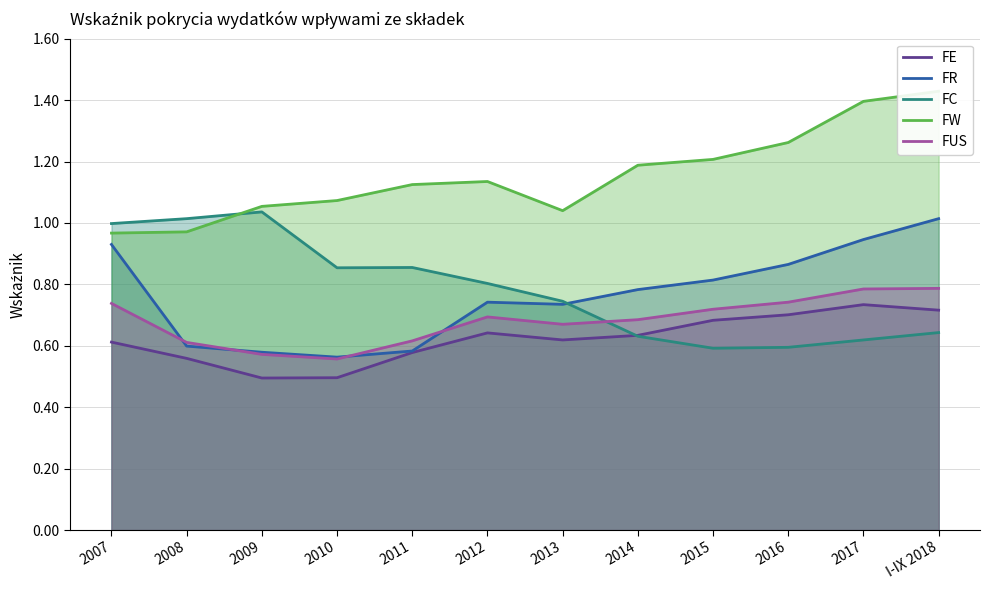

Reading right to left, extract all data points from this chart.

FE: I-IX 2018=0.7	2017=0.7	2016=0.7	2015=0.7	2014=0.6	2013=0.6	2012=0.6	2011=0.6	2010=0.5	2009=0.5	2008=0.6	2007=0.6
FR: I-IX 2018=1.0	2017=0.9	2016=0.9	2015=0.8	2014=0.8	2013=0.7	2012=0.7	2011=0.6	2010=0.6	2009=0.6	2008=0.6	2007=0.9
FC: I-IX 2018=0.6	2017=0.6	2016=0.6	2015=0.6	2014=0.6	2013=0.7	2012=0.8	2011=0.9	2010=0.9	2009=1.0	2008=1.0	2007=1.0
FW: I-IX 2018=1.4	2017=1.4	2016=1.3	2015=1.2	2014=1.2	2013=1.0	2012=1.1	2011=1.1	2010=1.1	2009=1.1	2008=1.0	2007=1.0
FUS: I-IX 2018=0.8	2017=0.8	2016=0.7	2015=0.7	2014=0.7	2013=0.7	2012=0.7	2011=0.6	2010=0.6	2009=0.6	2008=0.6	2007=0.7